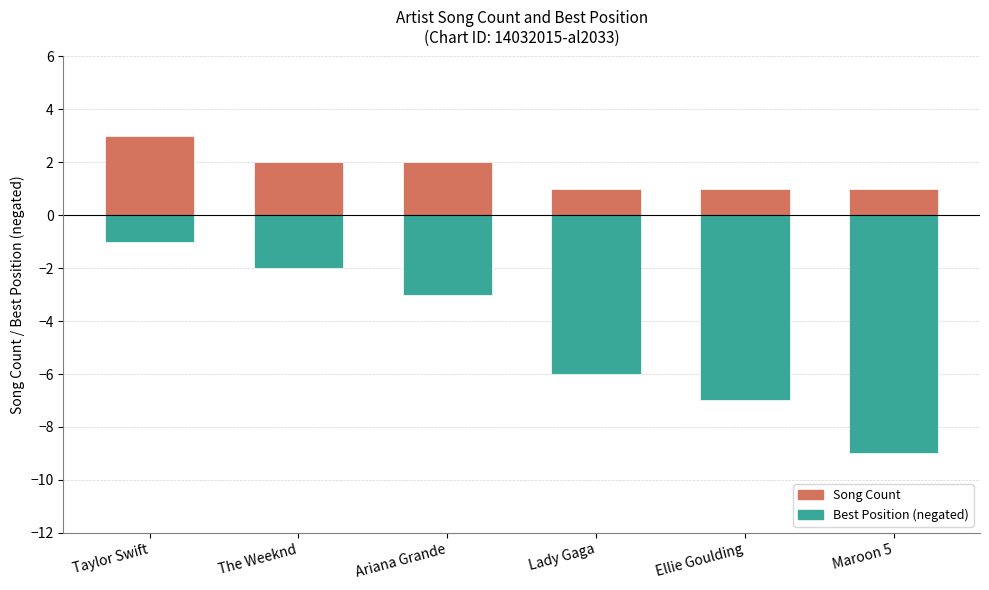

Rank the series by their average value, from lowest to highest.

Best Position (neg), Song Count